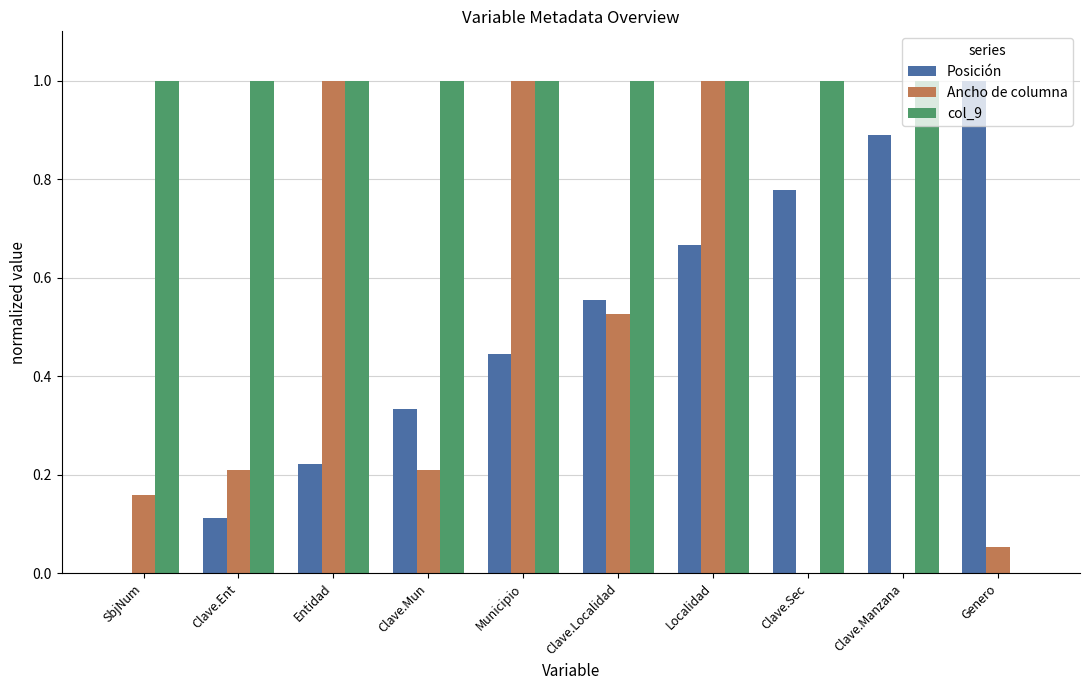

Count the number of data series in this chart.

3